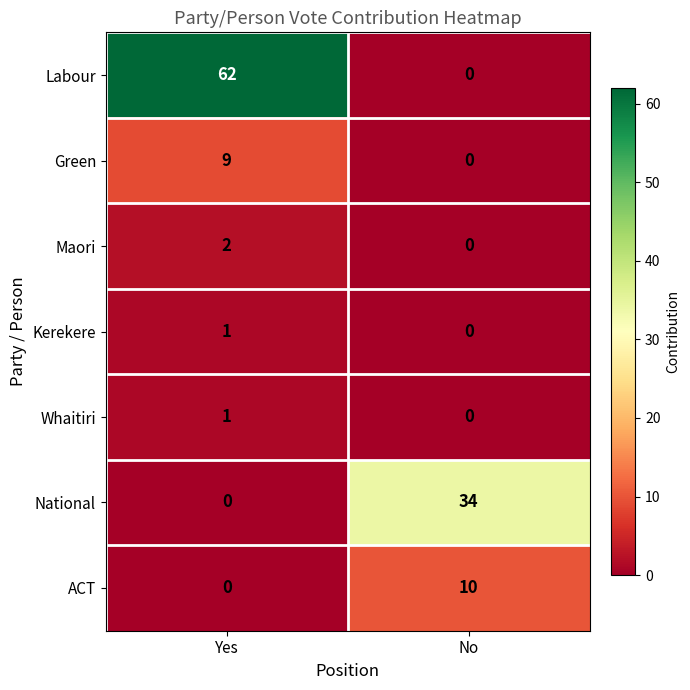

Is it true that National equals 23 at No?

False